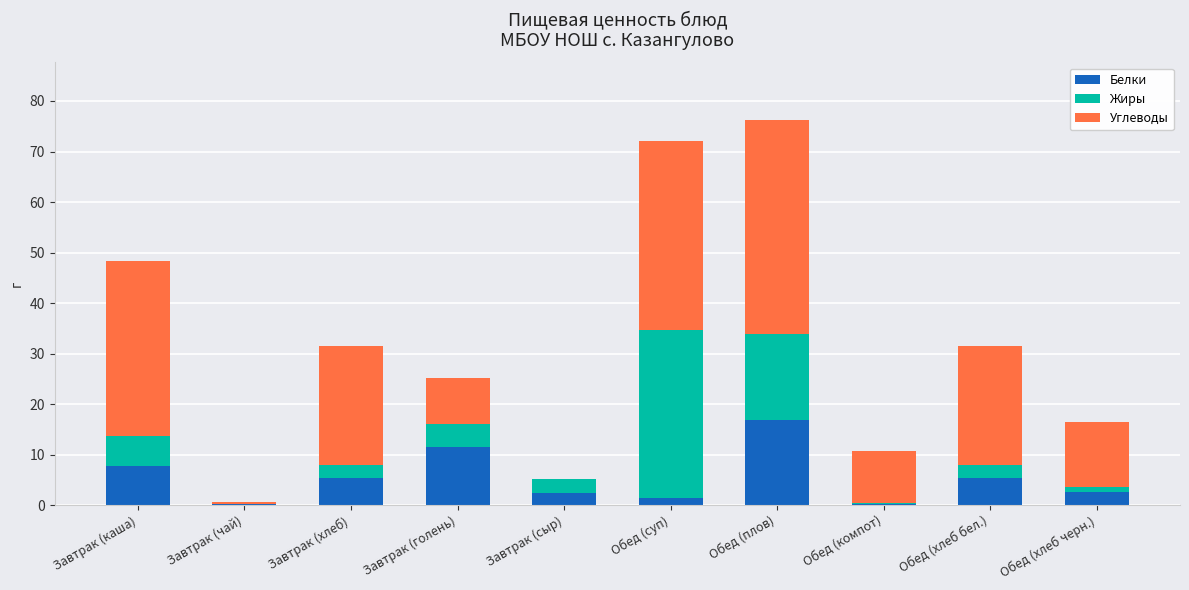

What is the maximum value for Белки?

16.8